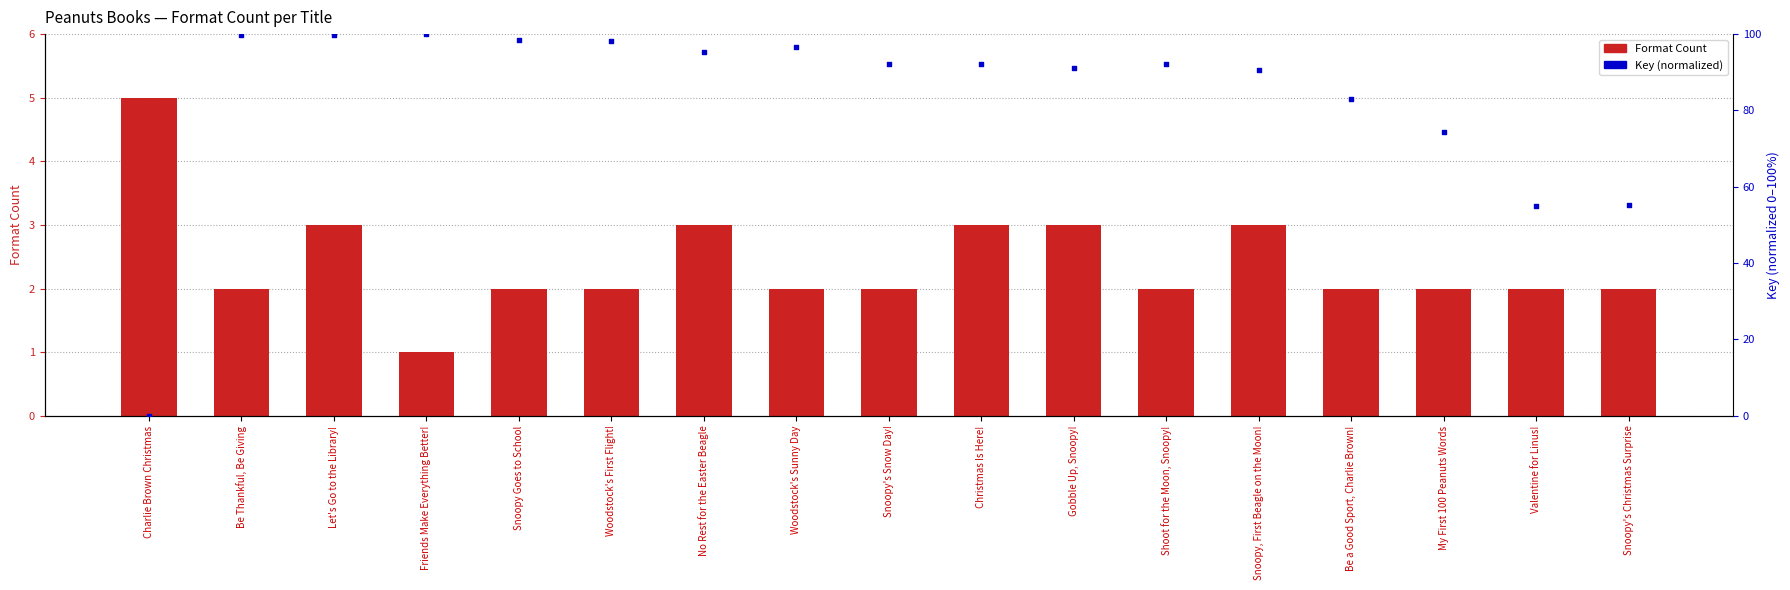

At how many categories does at least one series exceed 84?

12